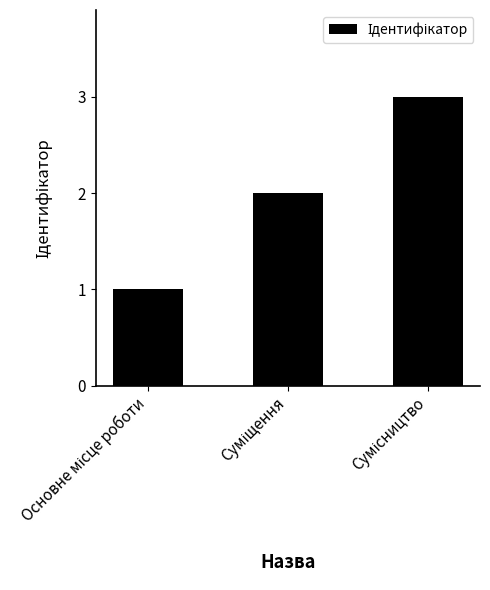

What is the sum of all values?

6